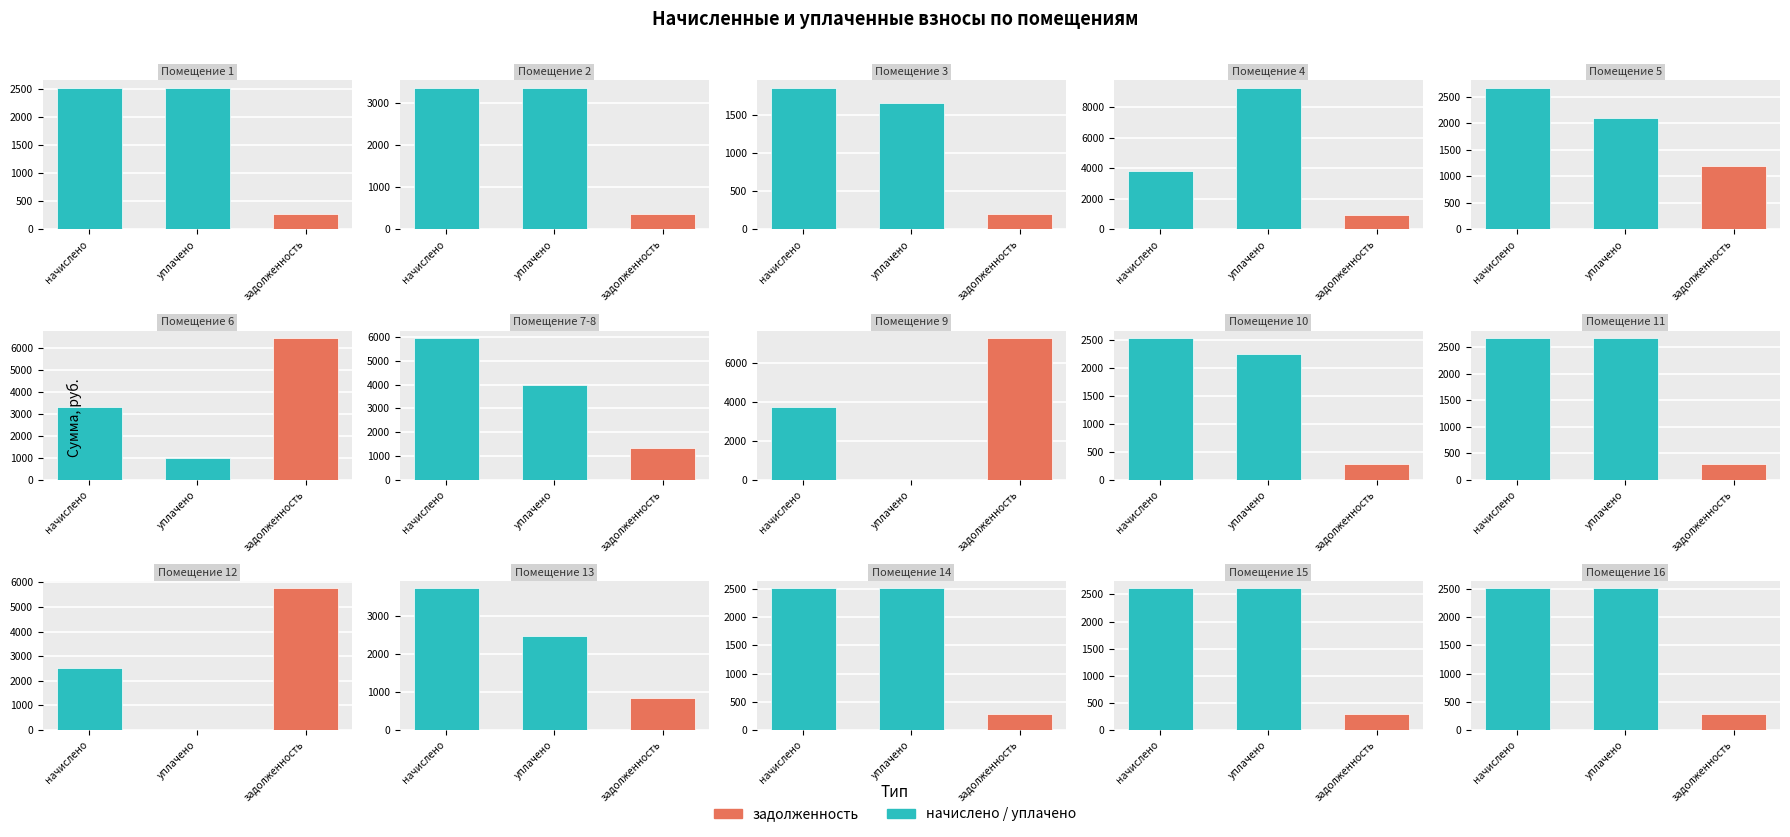

What is the difference between the highest and lowest values at 4?

8356.1